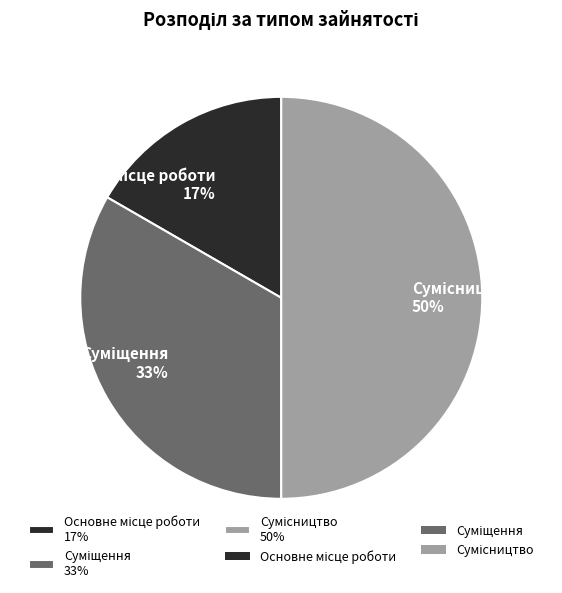

To the nearest percent, what is the average slice percentage?

33%